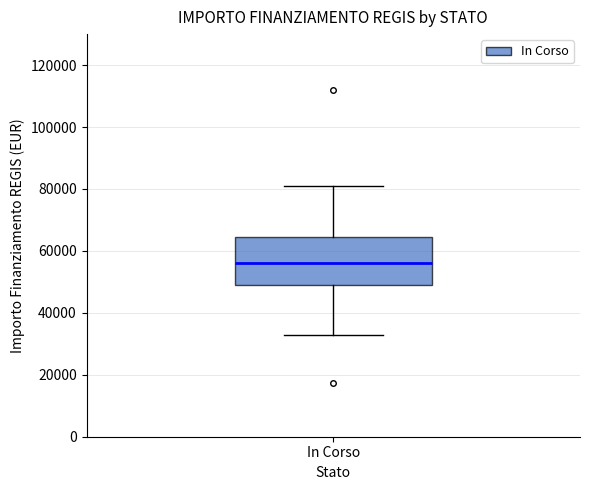

Transcribe this box plot: give where the median line is, the range the box spans, and where the two whiskers end, as read against the y-axis. The values are not printed on the chart, so give them approximately, as read against the axis.

median 56000, box 50000 to 64000, whiskers 32000 to 80000